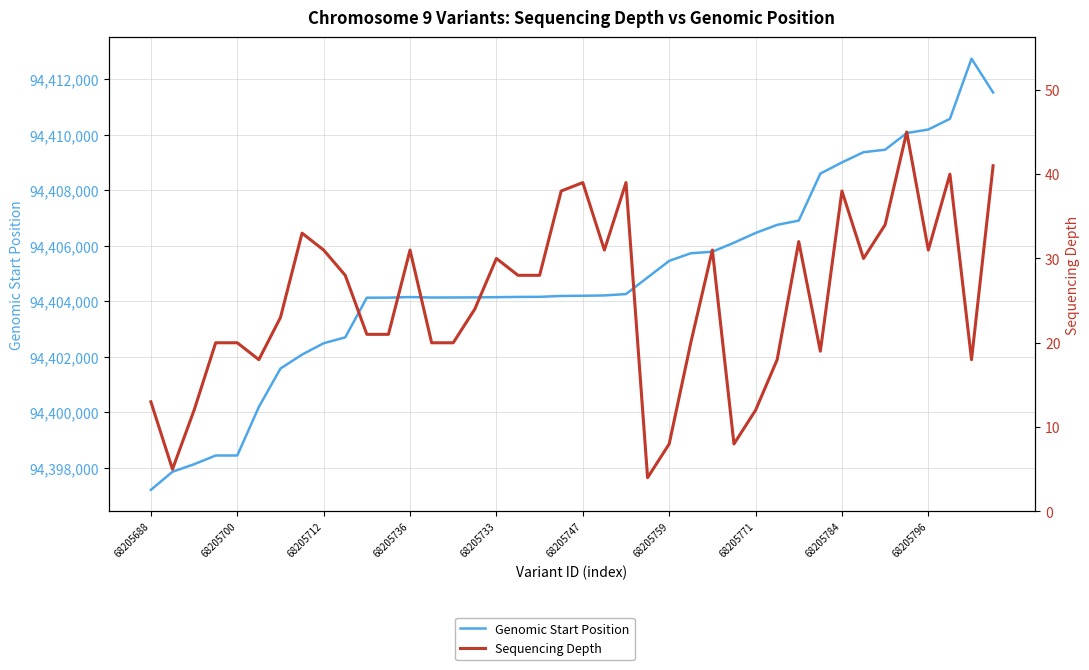

Where is Genomic Start Position nearest to the value 94404973?

23